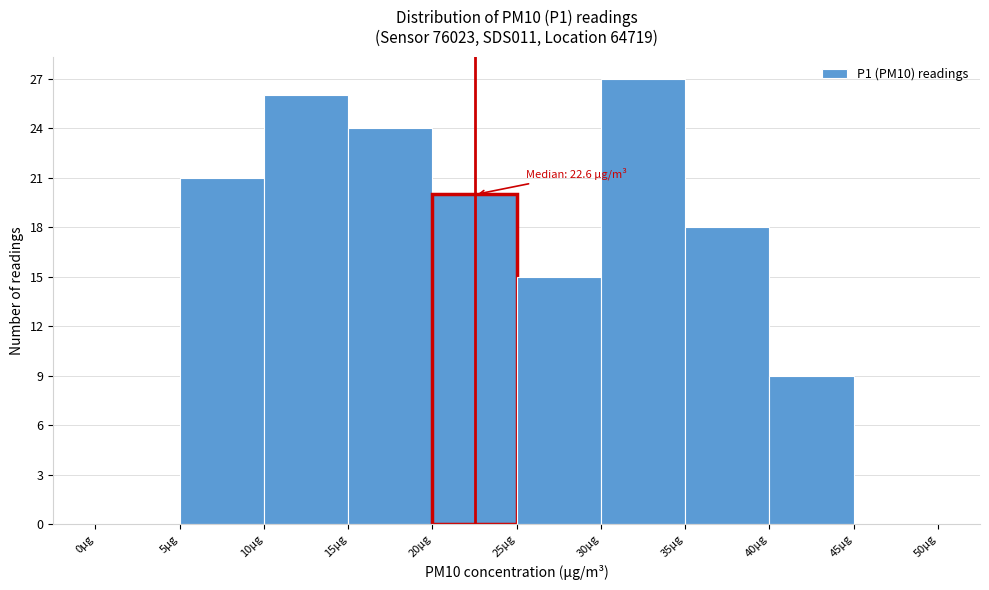

Which range on the x-axis has the tallest bar?

30 to 35